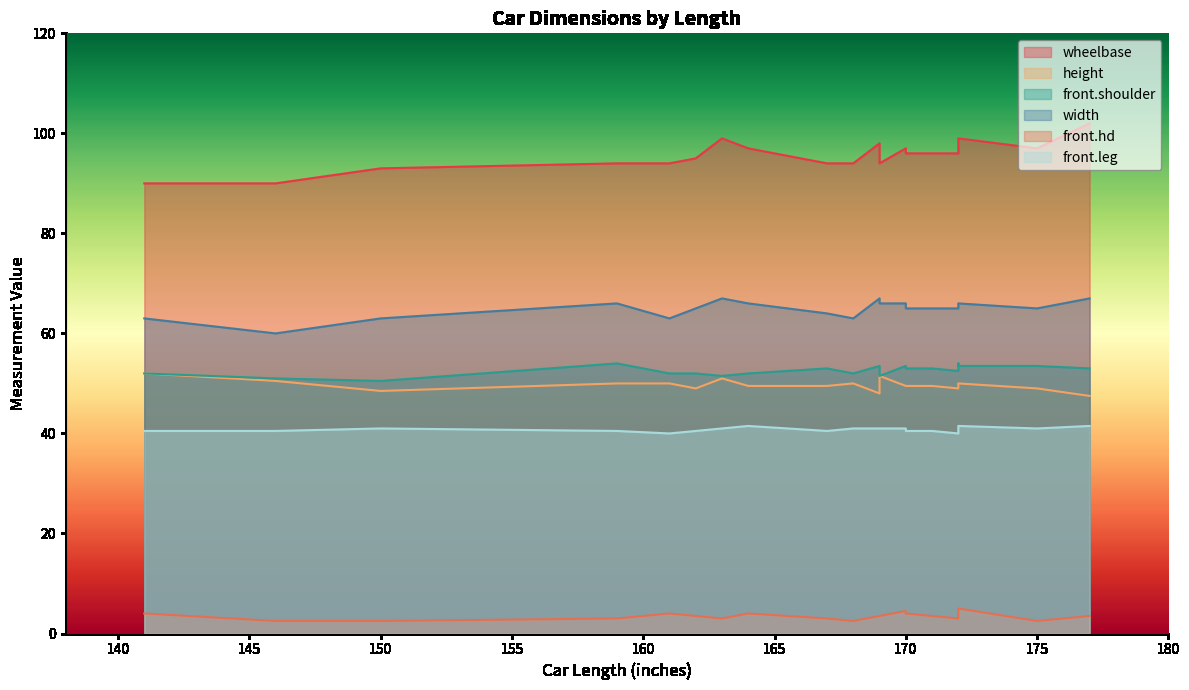

At how many categories does at least one series exceed 29?

20